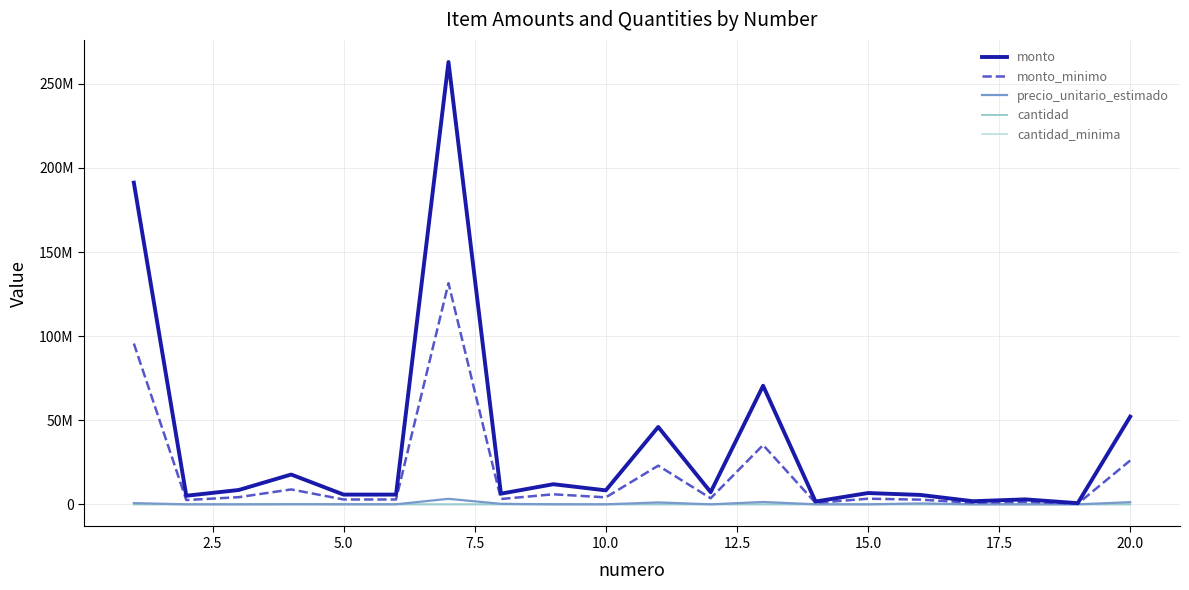

Does the chart display data point markers on the line(s)?

No